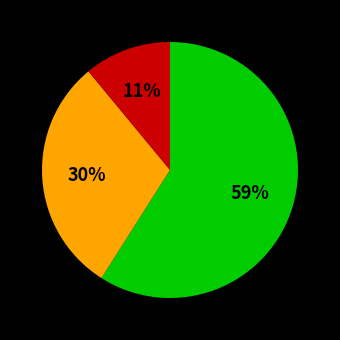

To the nearest percent, what is the difference between the largest and smallest slice percentages?

48%